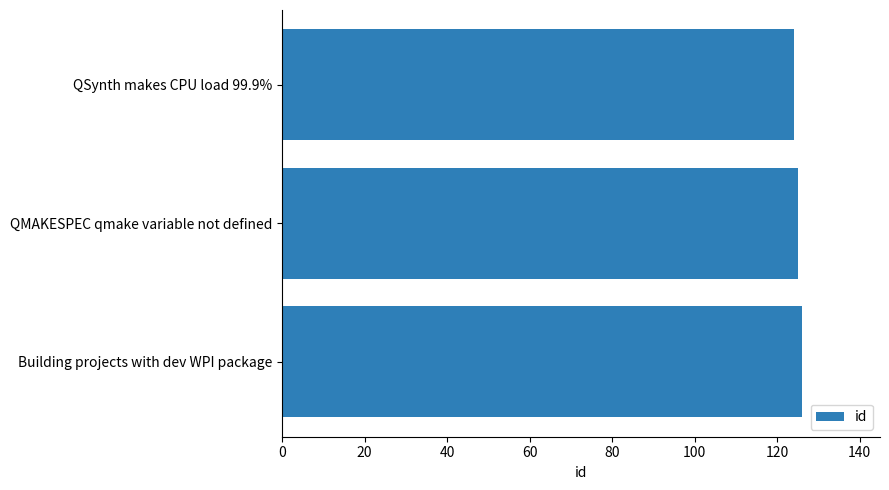

What is the sum of all values?

375